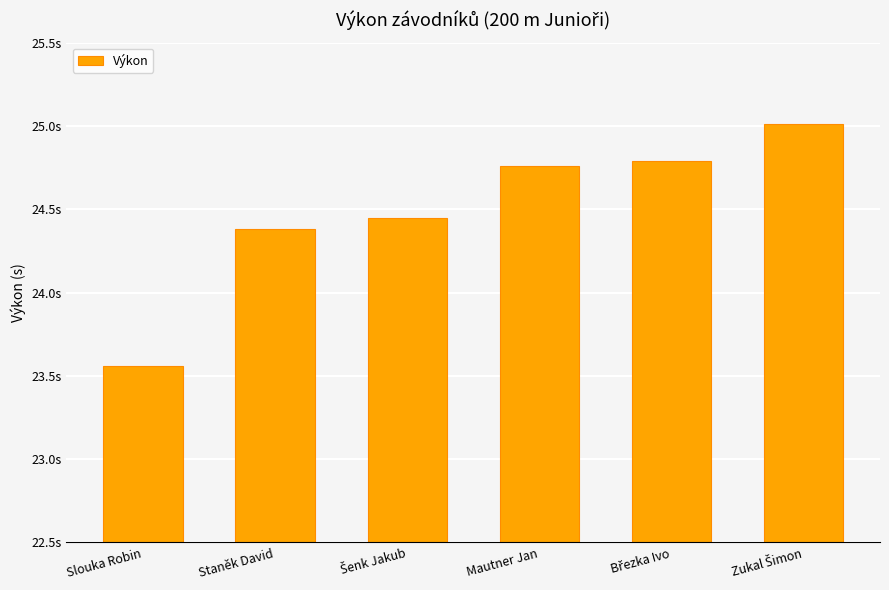

Reading left to right, what are all the values shown in this chart?

Slouka Robin=23.6	Staněk David=24.4	Šenk Jakub=24.4	Mautner Jan=24.8	Březka Ivo=24.8	Zukal Šimon=25.0